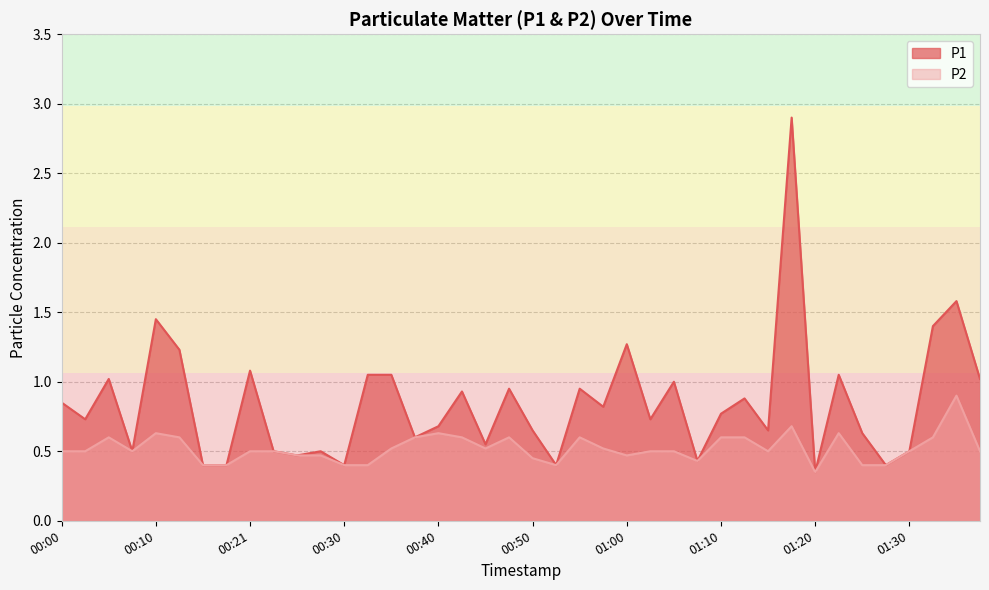

Count the number of data series in this chart.

2